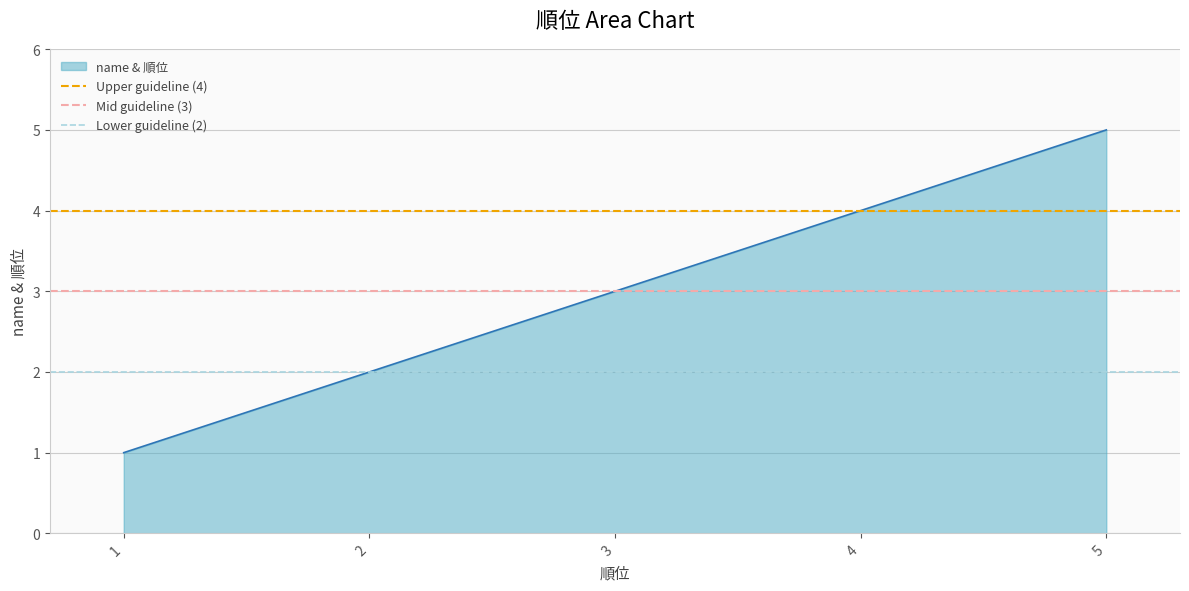

At which label is Mid guideline (3) closest to 3?

1